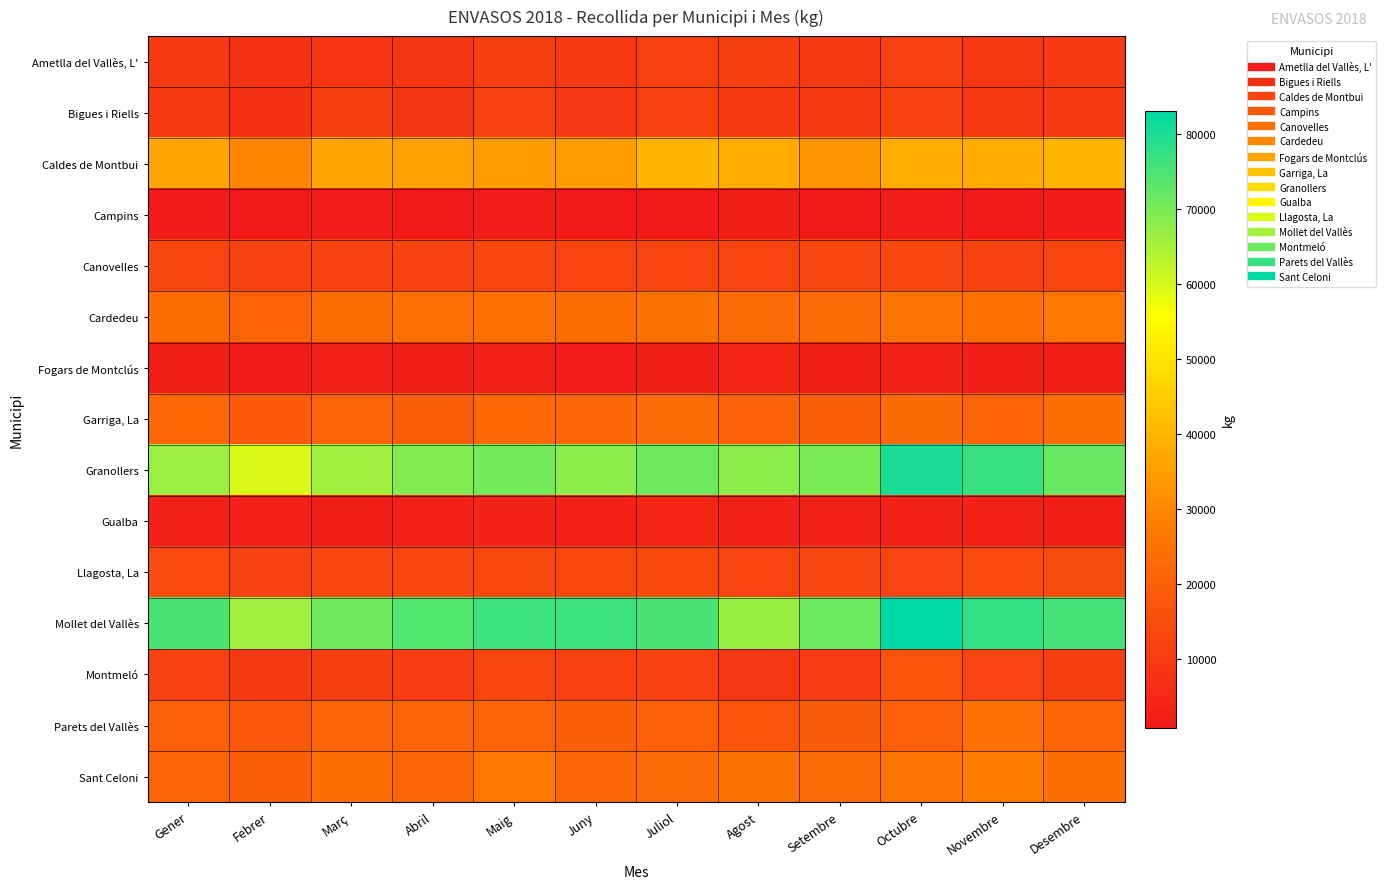

What is the total value across all series at Maig?

345772.0